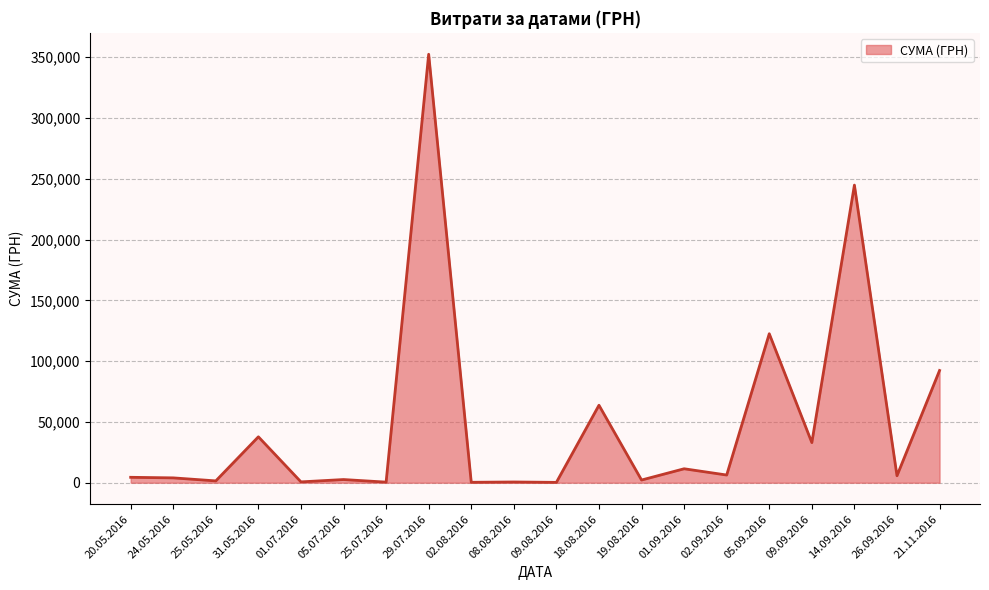

Which label corresponds to the largest value in the chart?

29.07.2016